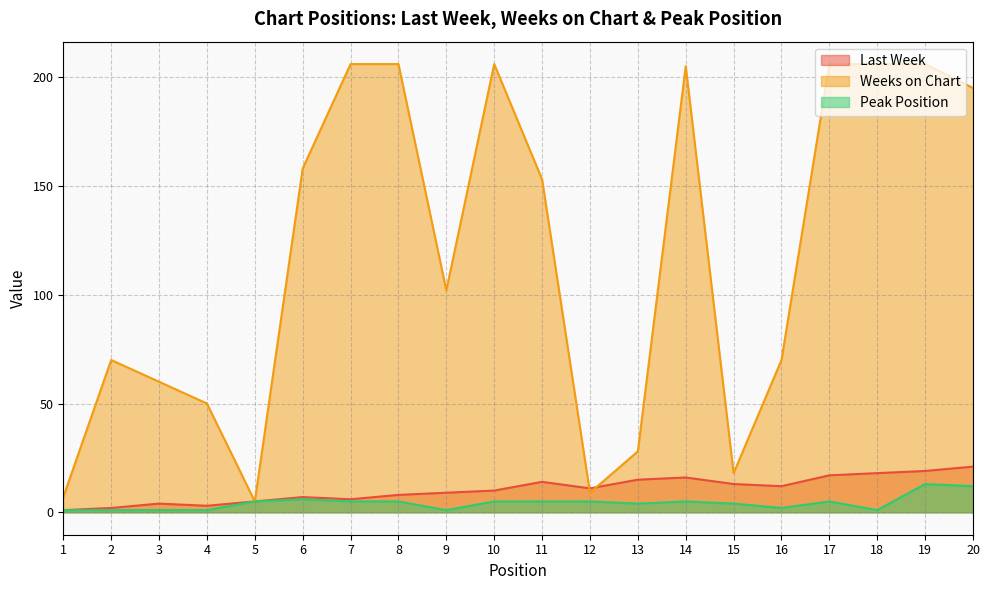

What is the value of the Peak Position point at the 18th from the left?

1